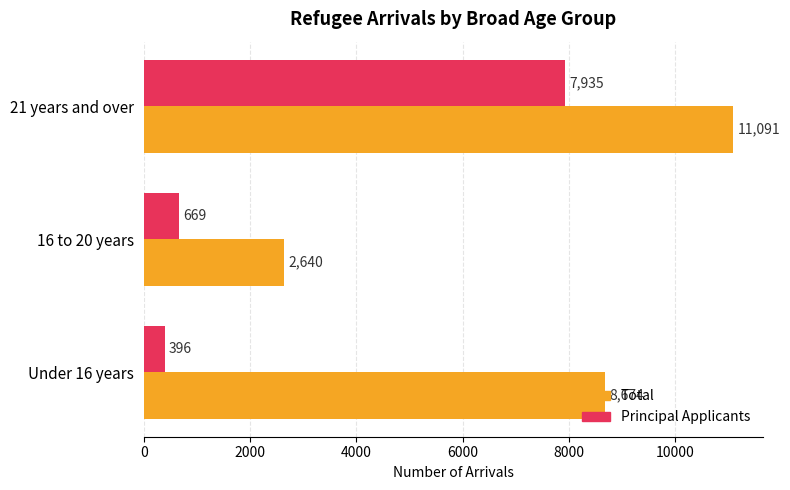

List the labels in order of Principal Applicants value, largest first.

21 years and over, 16 to 20 years, Under 16 years